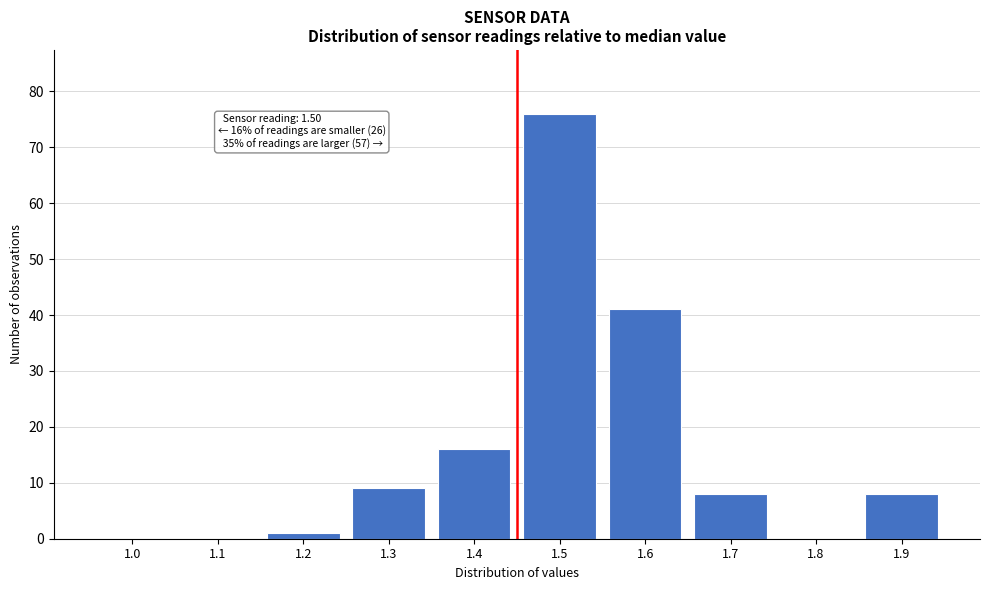

Reading left to right, extract all data points from this chart.

1.0=0	1.1=0	1.2=1	1.3=9	1.4=16	1.5=76	1.6=41	1.7=8	1.8=0	1.9=8